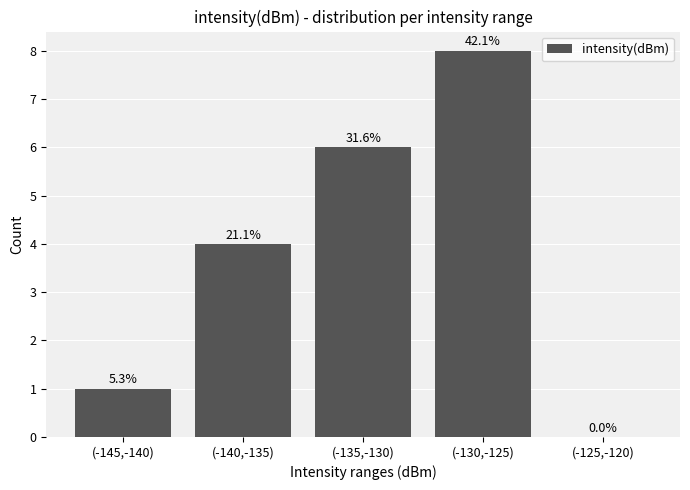

True or false: the data shows 14 at (-130,-125).

False